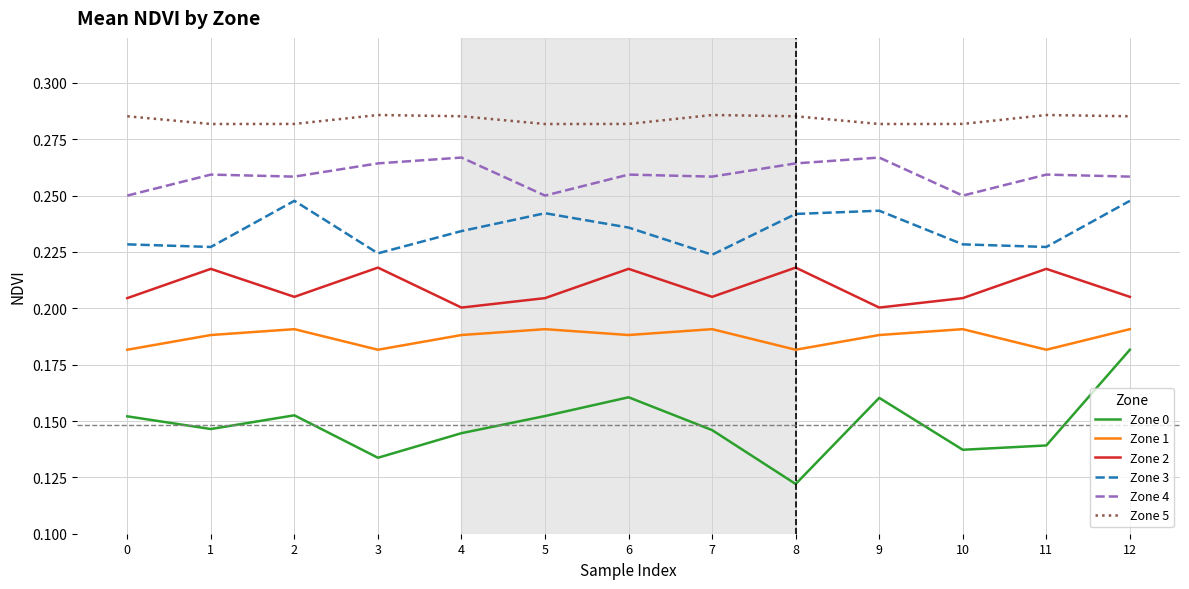

What is the sum of all Zone 4 values?

3.4